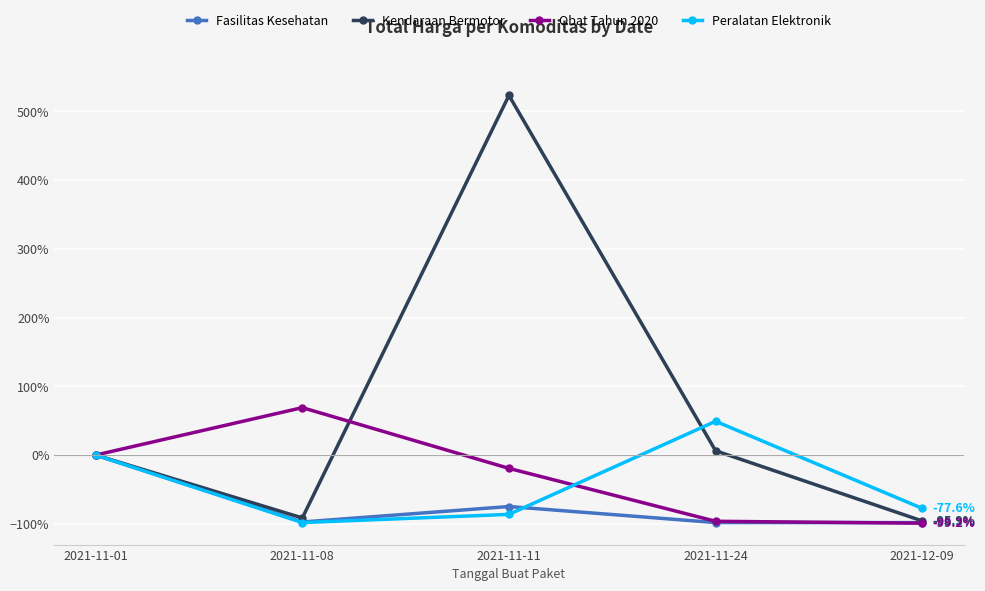

What is the sum of the Fasilitas Kesehatan values at 2021-11-24 and 2021-12-09?

-2.0